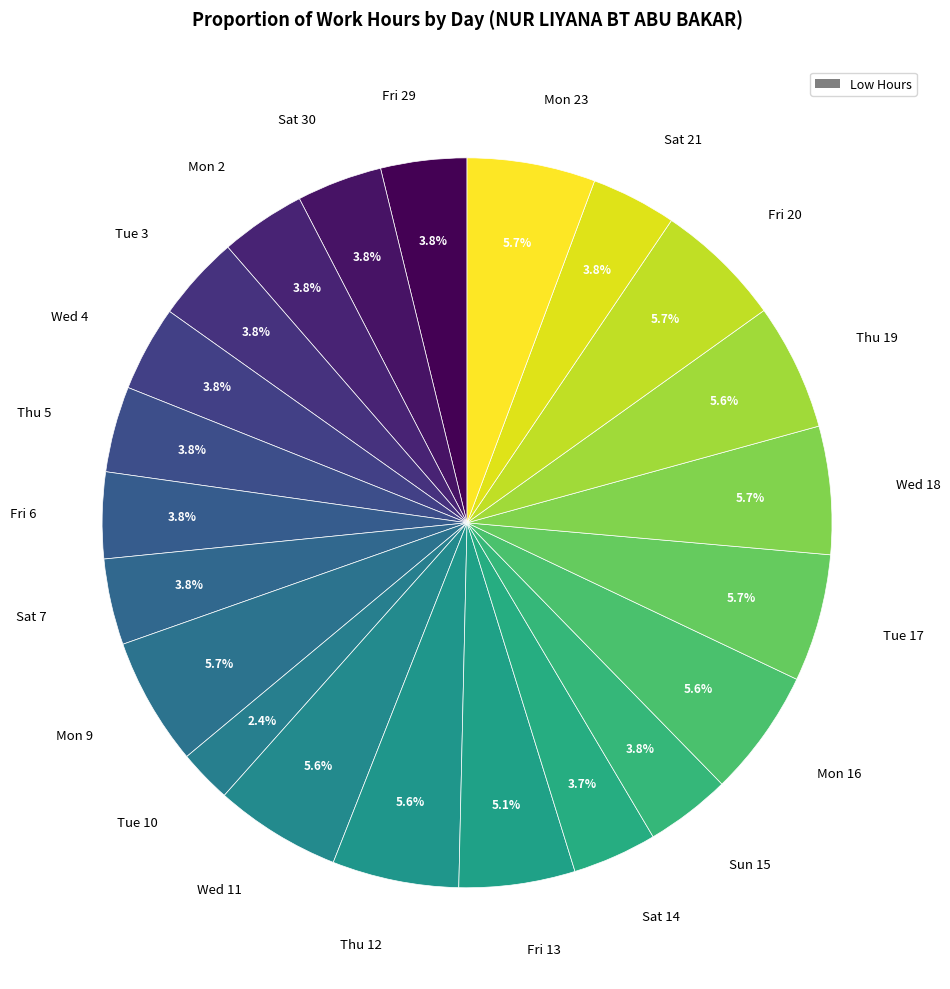

Count the number of slices in the pie.

22